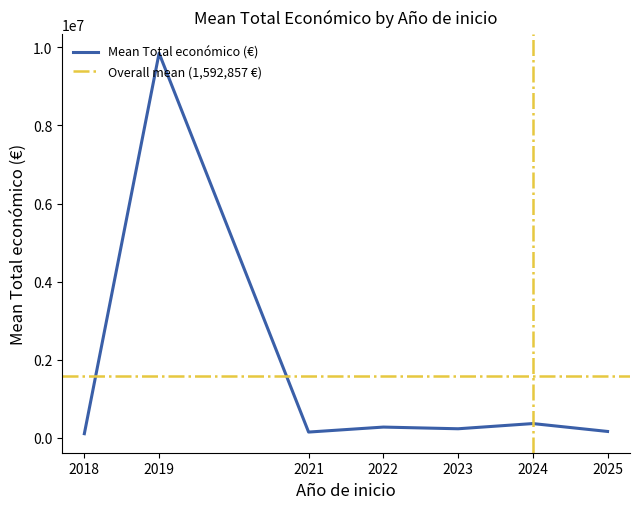

The value of Mean Total económico (€) at 2023 is 234230.4. True or false?

True